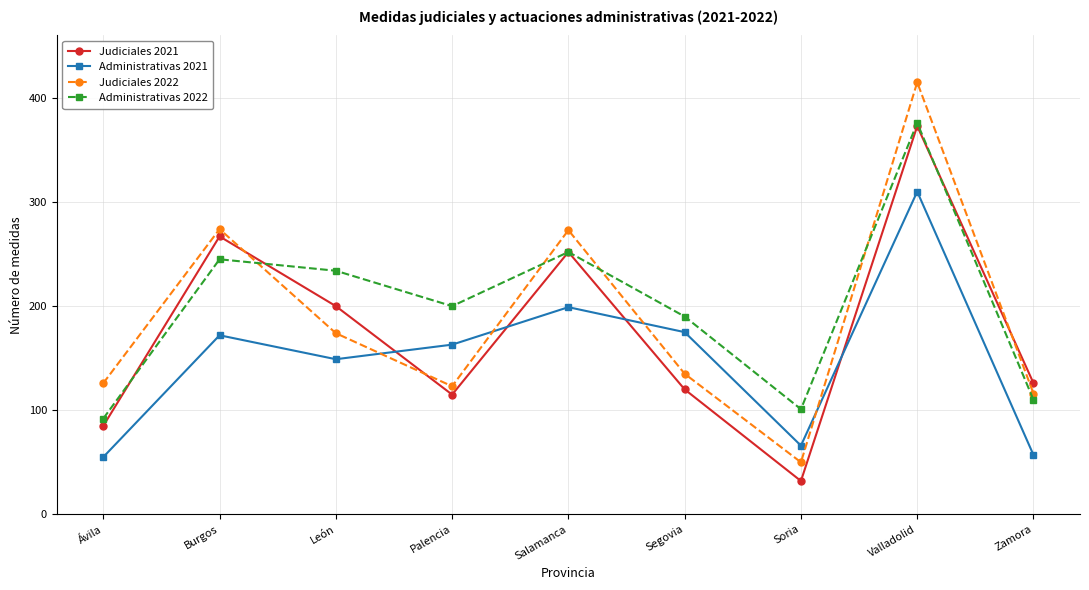

What is the difference between the Judiciales 2021 values at Salamanca and Valladolid?

121